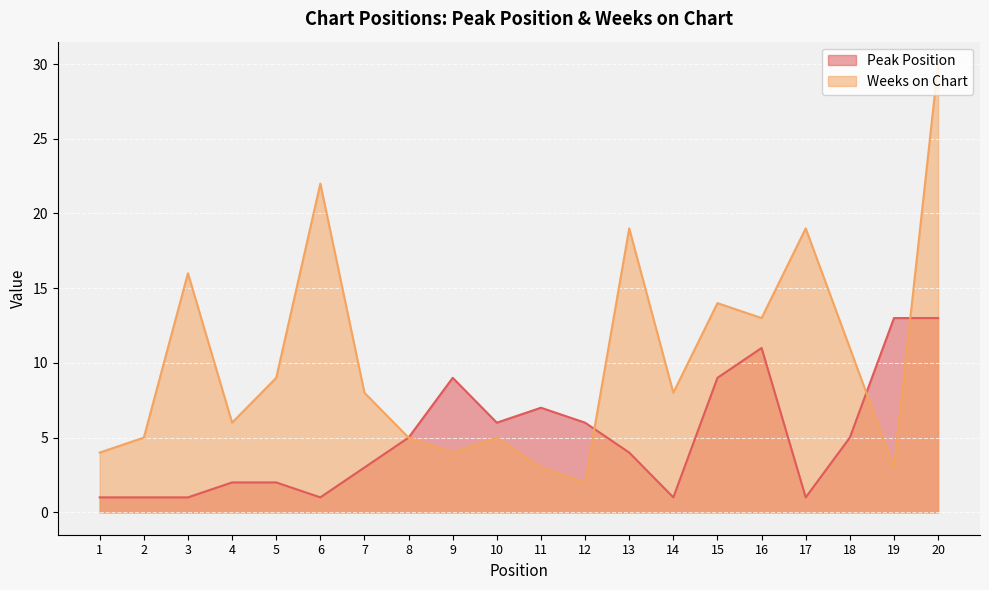

At 16, list the series in order from smallest to largest.

Peak Position, Weeks on Chart